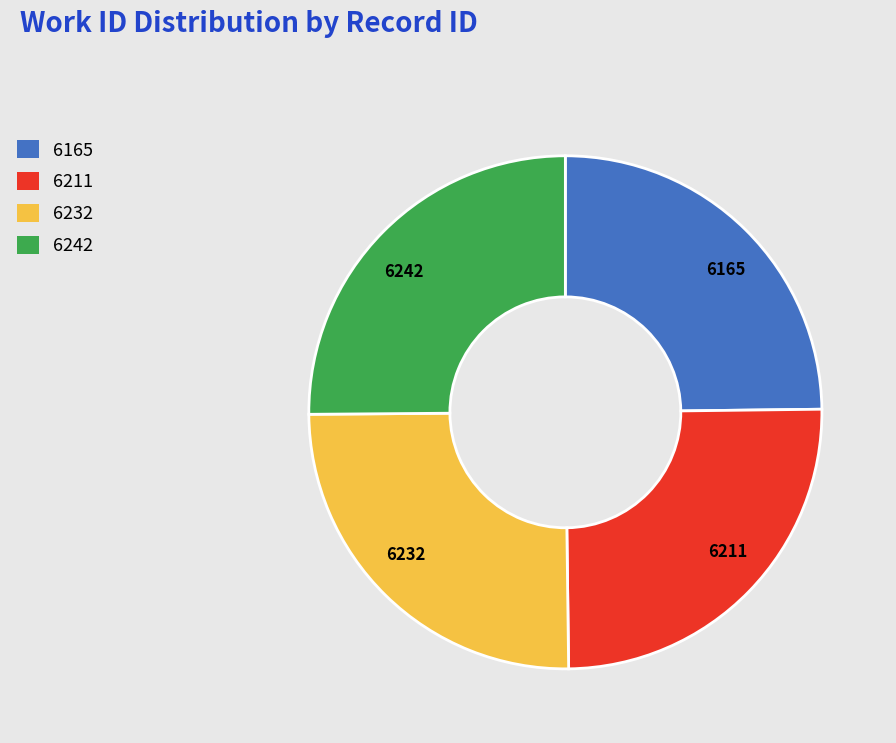

True or false: 6211 accounts for 25% of the total.

True